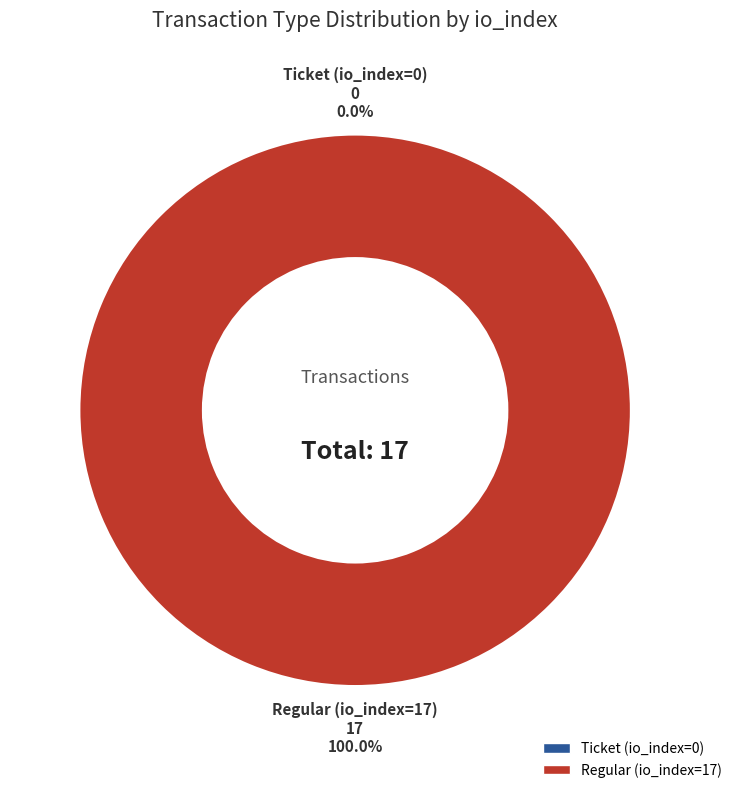

What is the majority slice?

Regular (io_index=17)